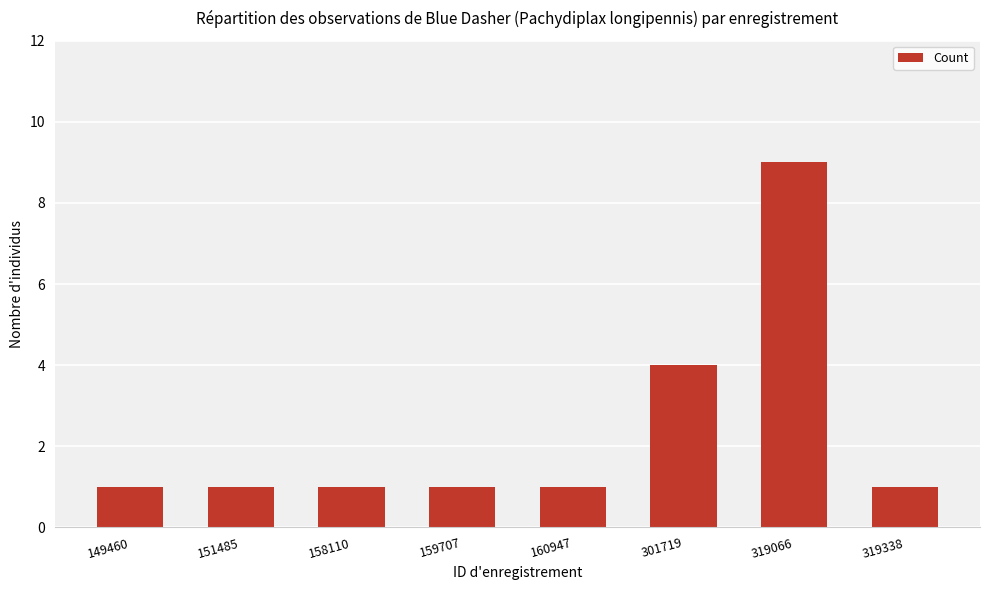

Does the chart contain any negative values?

No